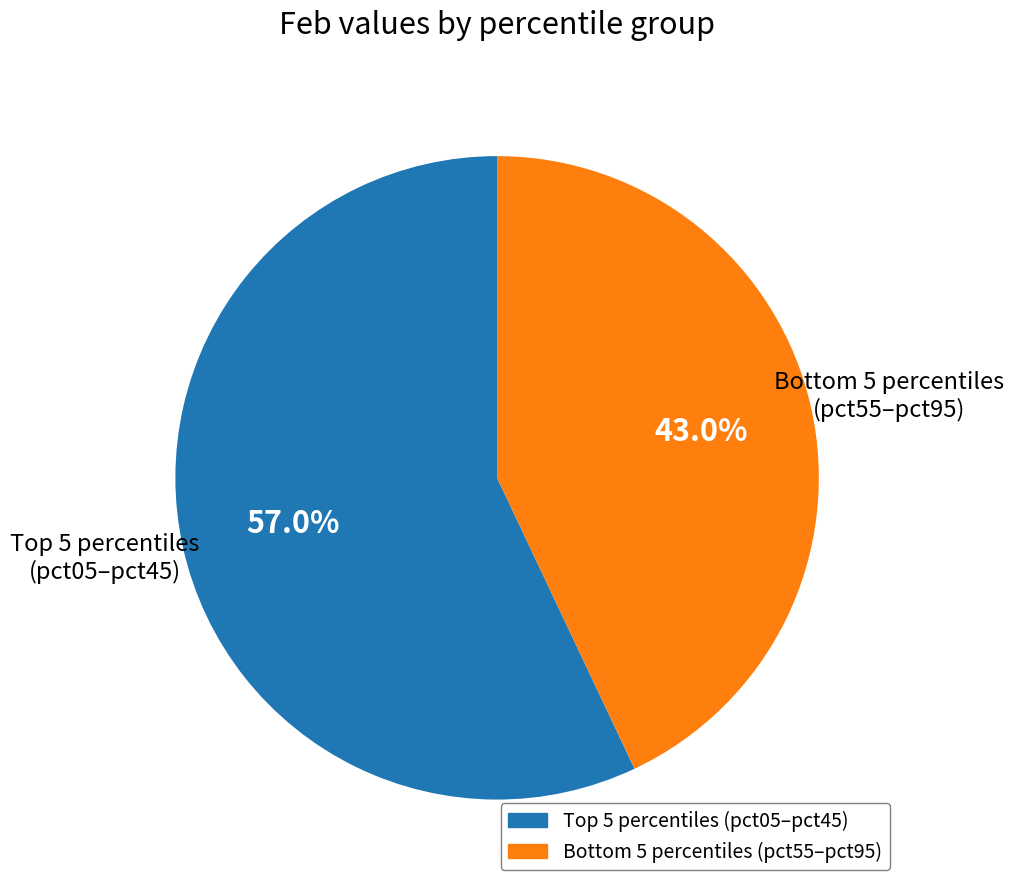

Is there any slice that represents more than half of the pie?

Yes